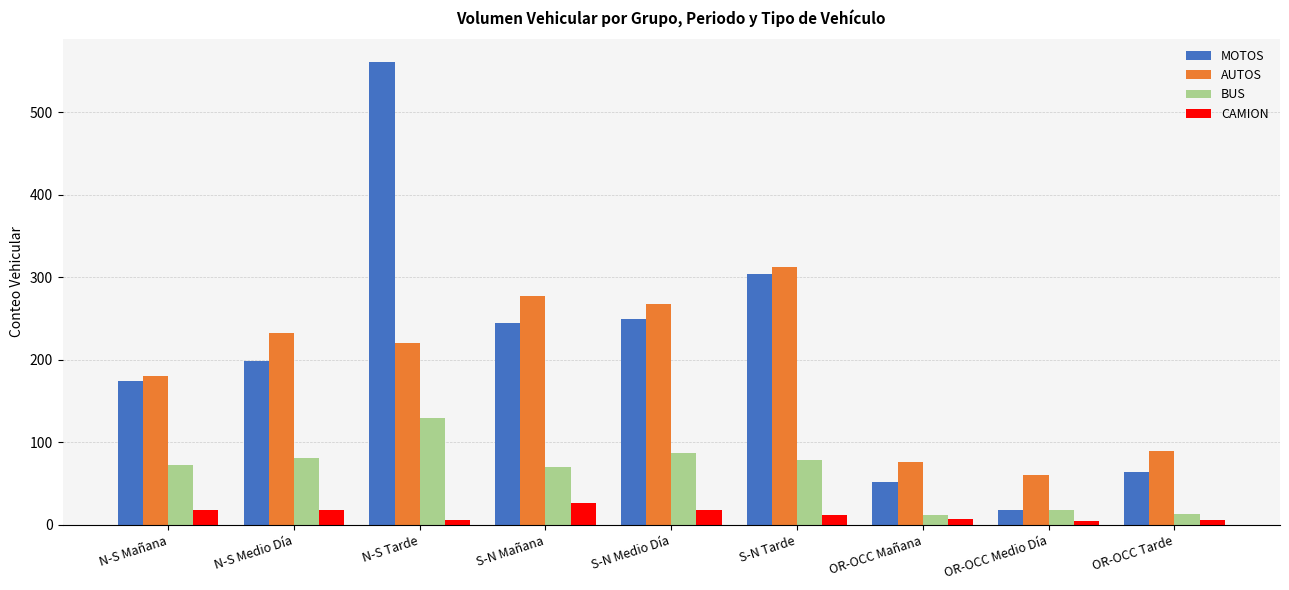

What are all the series names shown in the legend?

MOTOS, AUTOS, BUS, CAMION